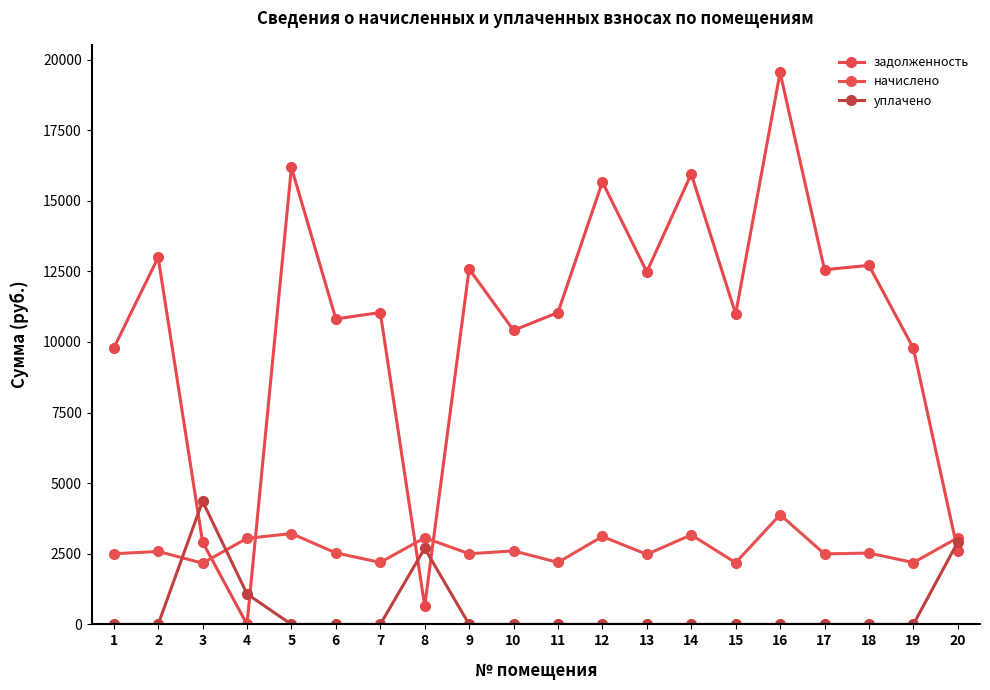

Reading left to right, transcribe all the data shown in this chart.

задолженность: 9780.4	12994.1	2914.0	0.0	16178.4	10815.7	11042.4	649.1	12583.2	10411.8	11042.4	15664.8	12480.5	15947.3	10991.0	19542.5	12557.5	12711.6	9777.1	2592.9
начислено: 2500.5	2582.1	2168.8	3046.5	3214.9	2531.1	2194.3	3066.9	2500.5	2602.5	2194.3	3112.8	2480.0	3169.0	2184.1	3883.4	2495.3	2526.0	2189.2	3066.9
уплачено: 0.0	0.0	4359.9	1078.9	0.0	0.0	0.0	2693.7	0.0	0.0	0.0	0.0	0.0	0.0	0.0	0.0	0.0	0.0	0.0	2915.8